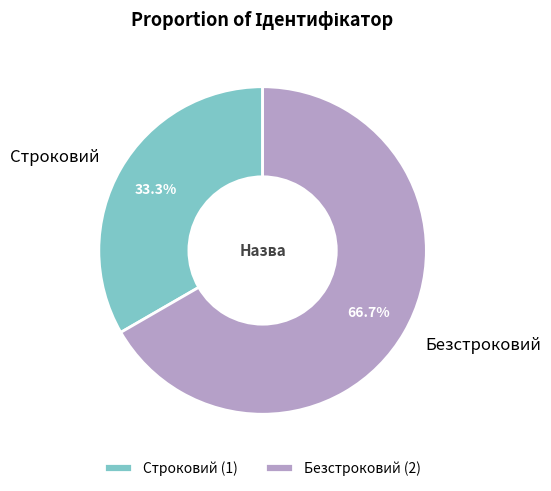

Which slice is the smallest?

Строковий